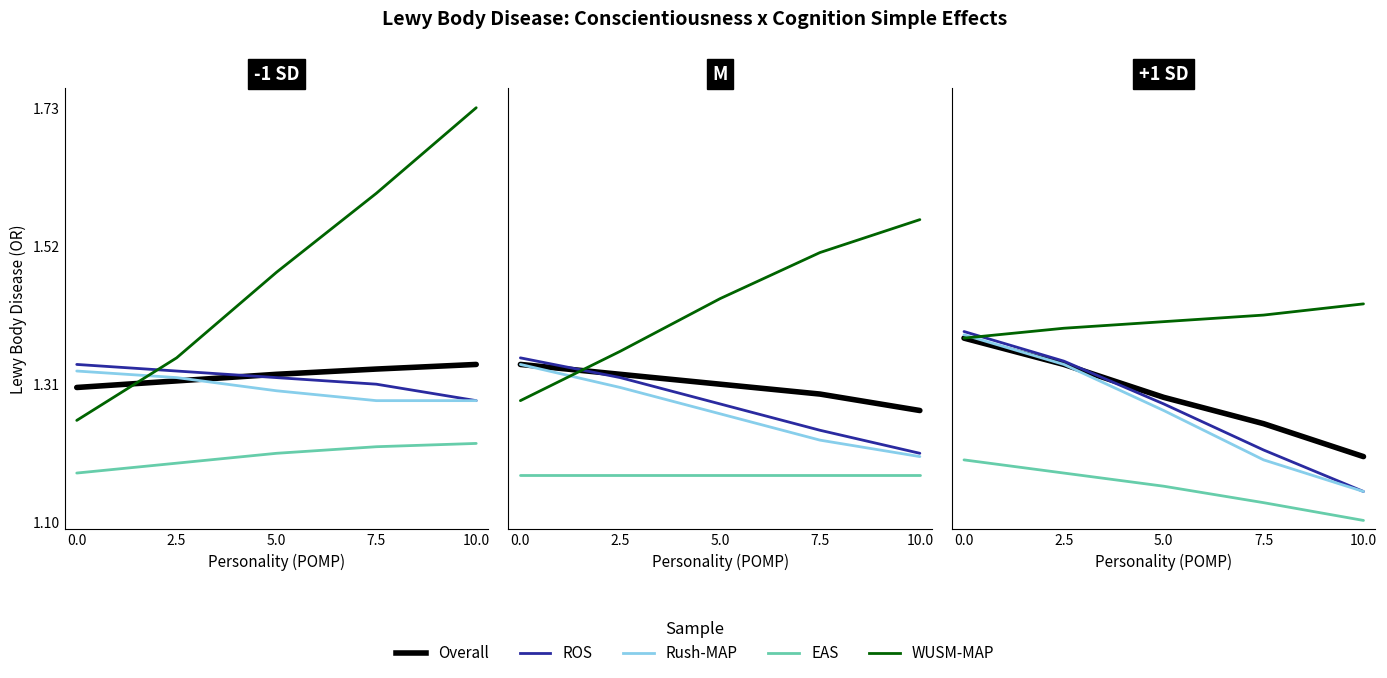

At which label is Overall closest to 1?

10.0